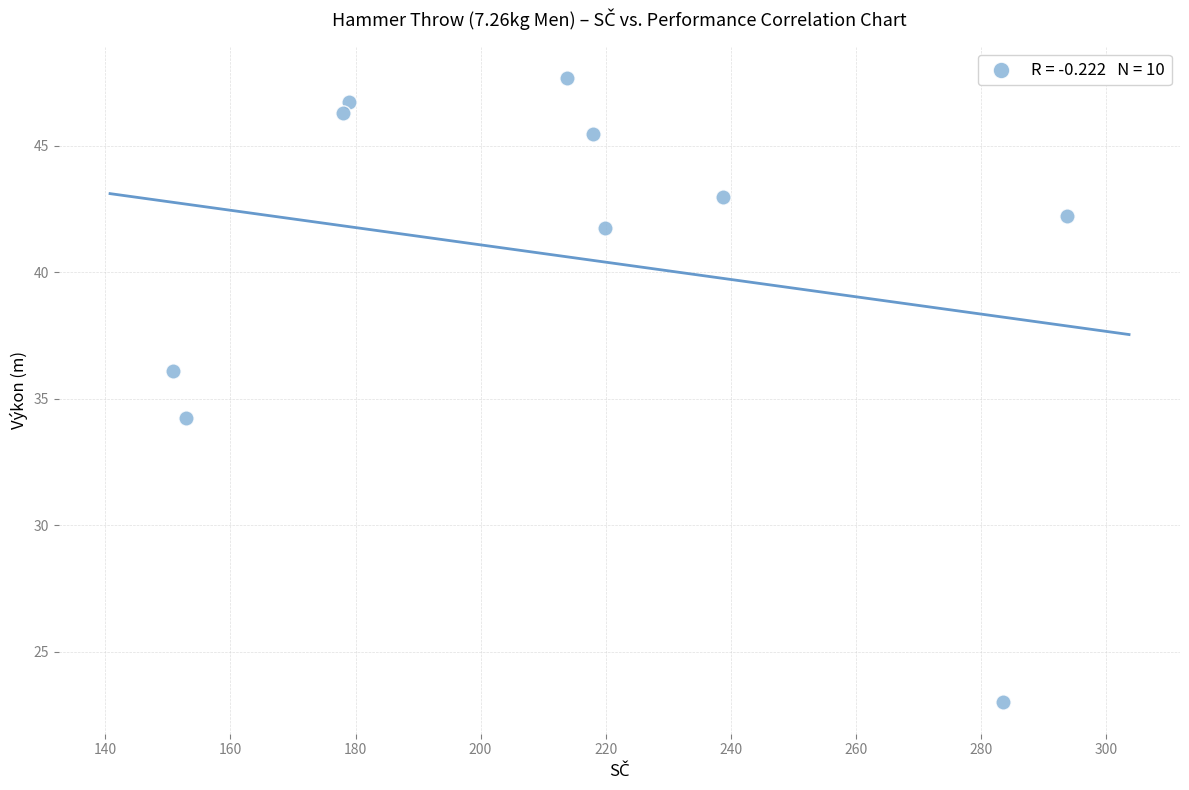

What is the average X value?

212.8